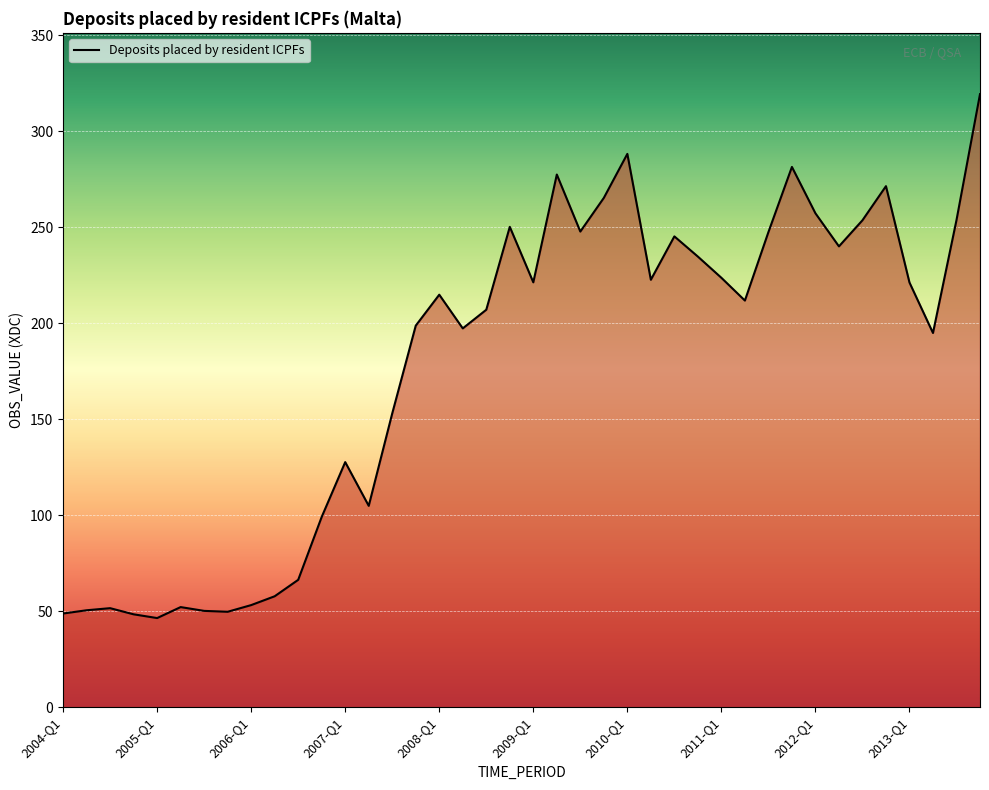

What is the greatest value displayed?

319.3